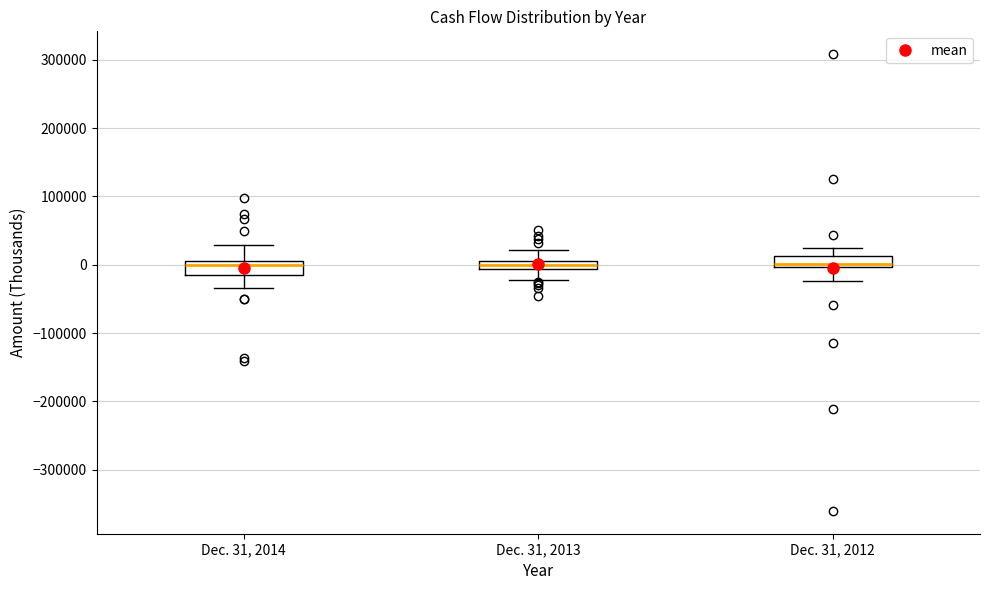

Where is the upper edge of the box for Dec. 31, 2012 on the y-axis? The values are not printed on the chart, so give them approximately, as read against the axis.

10000